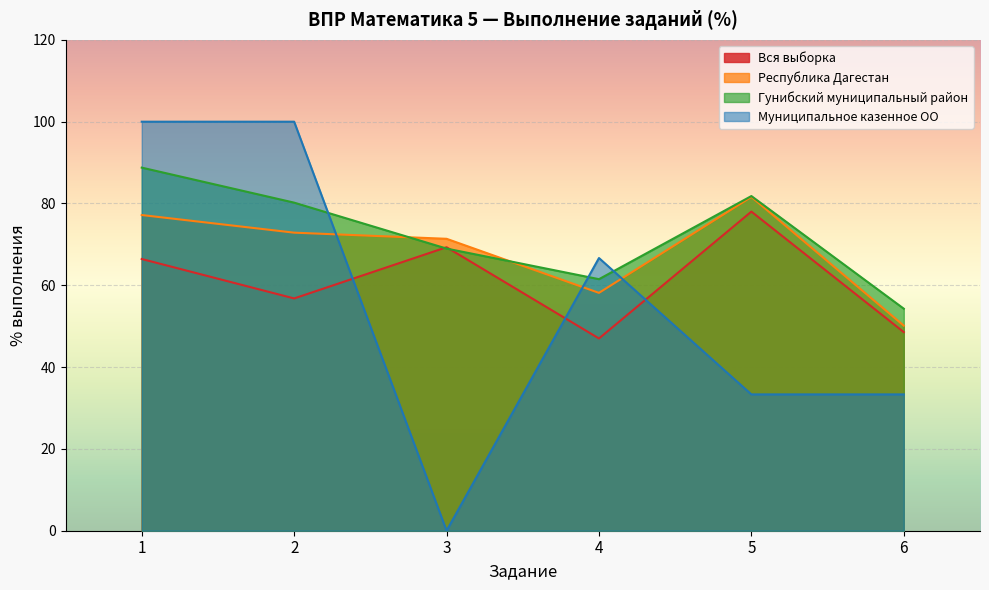

True or false: Вся выборка and Республика Дагестан cross at least once.

False